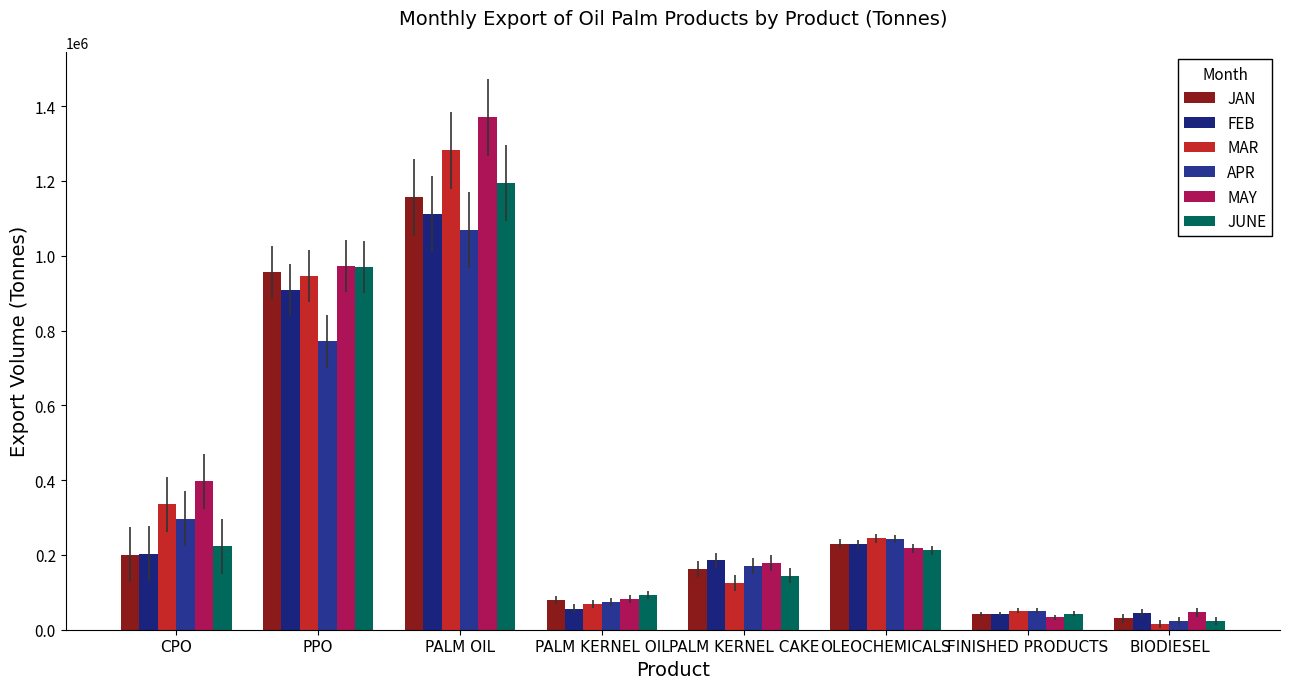

Reading right to left, what are all the values shown in this chart?

JAN: 30277	41801	230434	162819	79687	1155826	955552	200274
FEB: 44777	42623	228979	185421	56720	1111507	908818	202688
MAR: 15853	50809	244387	124412	69221	1281461	946194	335267
APR: 23411	51058	242579	169948	74472	1068238	771116	297122
MAY: 46345	33104	217475	178265	81471	1369714	972872	396842
JUNE: 23689	43119	212097	144695	92130	1193917	970420	223497